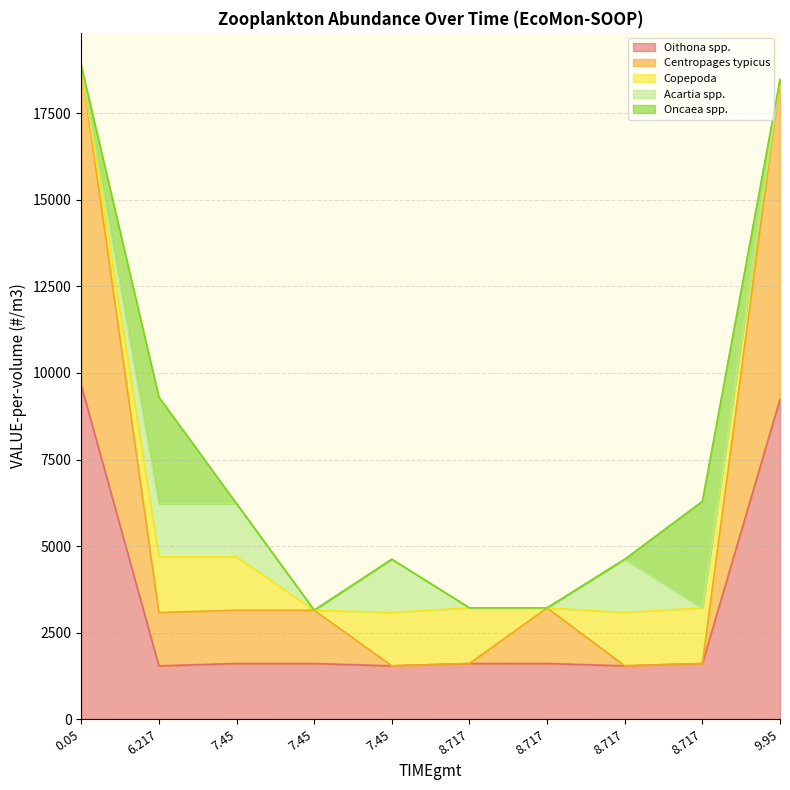

Where does the Copepoda series first go above 1539?

6.217